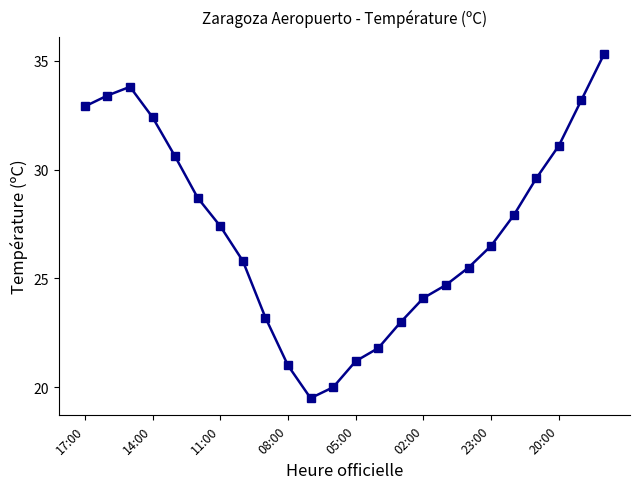

What is the value of the 5th point from the left?

30.6